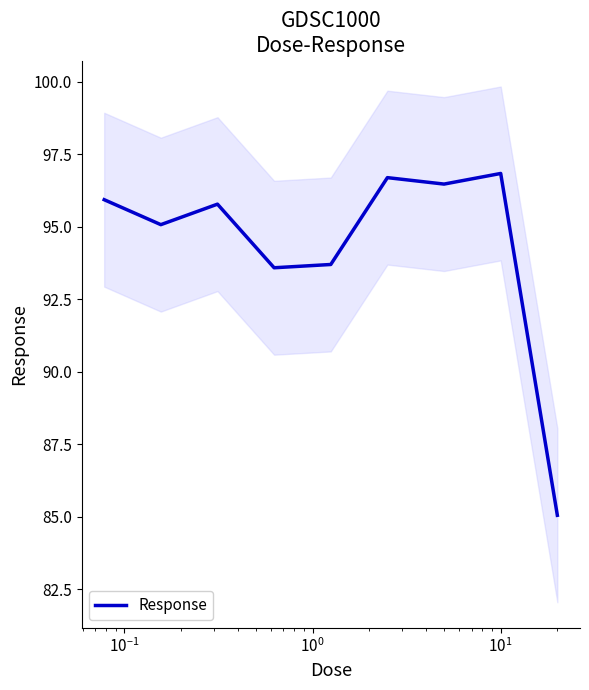

What is the lowest value of the Response series?

85.0